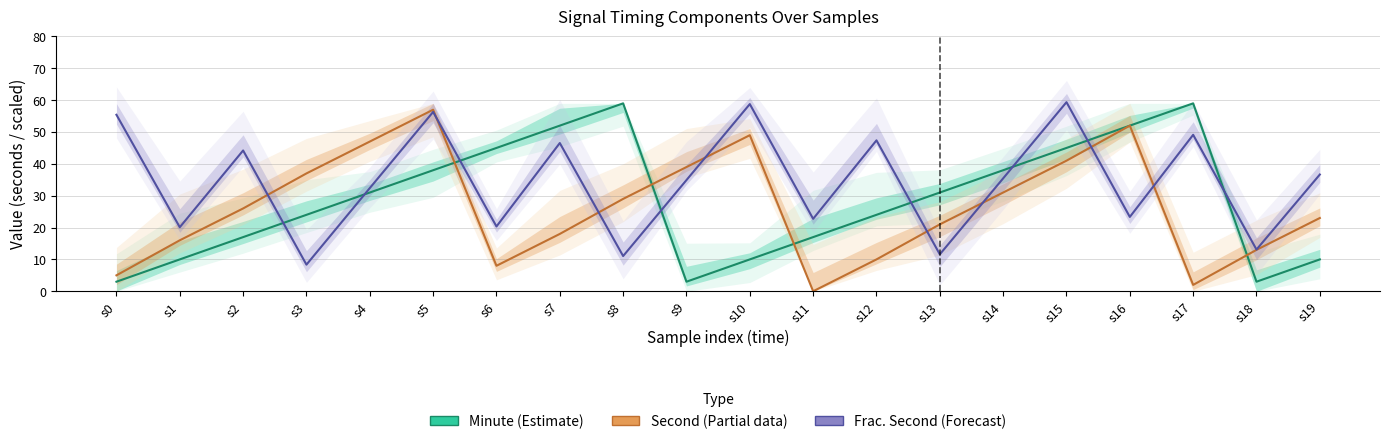

How many intersections are there between Frac. Second ×60 (Forecast) and Minute (Estimate)?

8